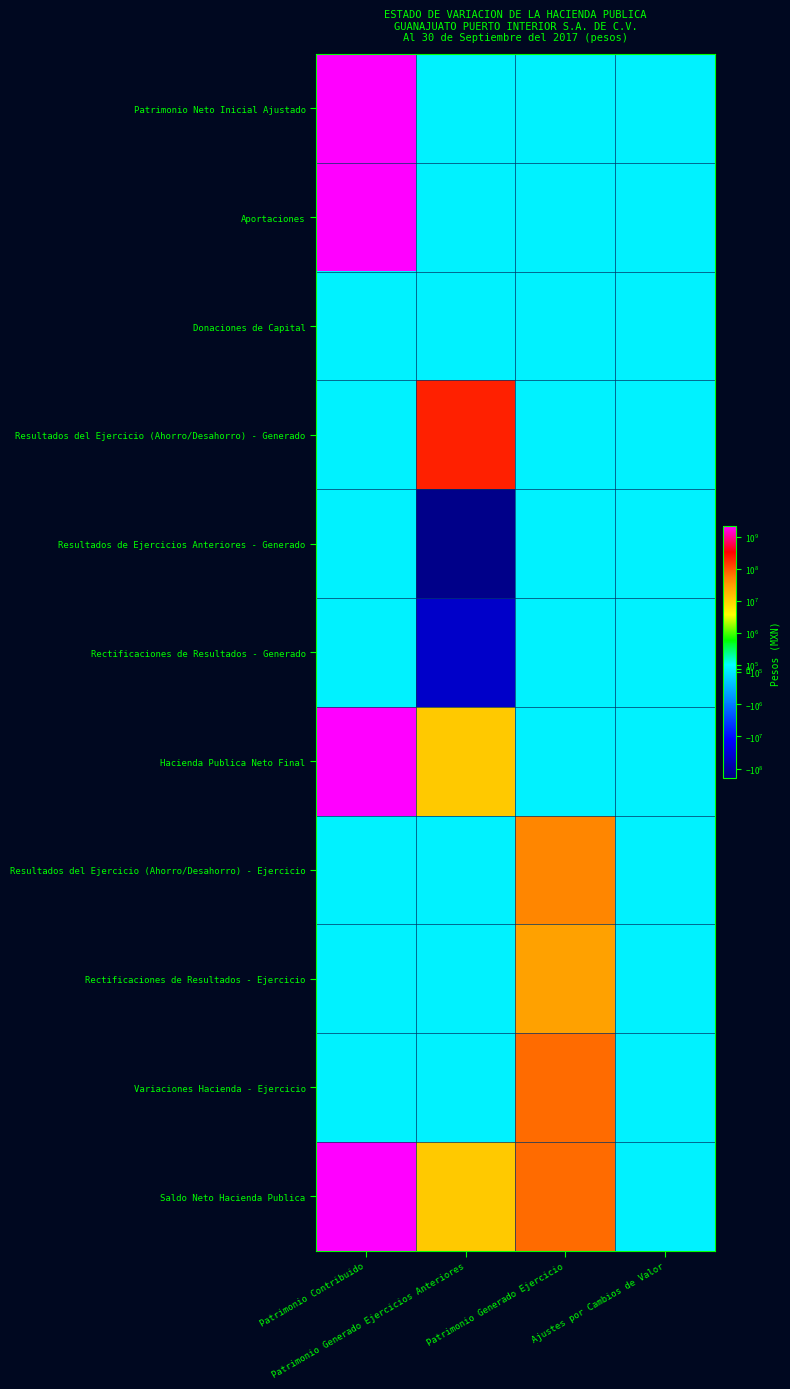

At which category does the chart reach its peak across all series?

Patrimonio Contribuido